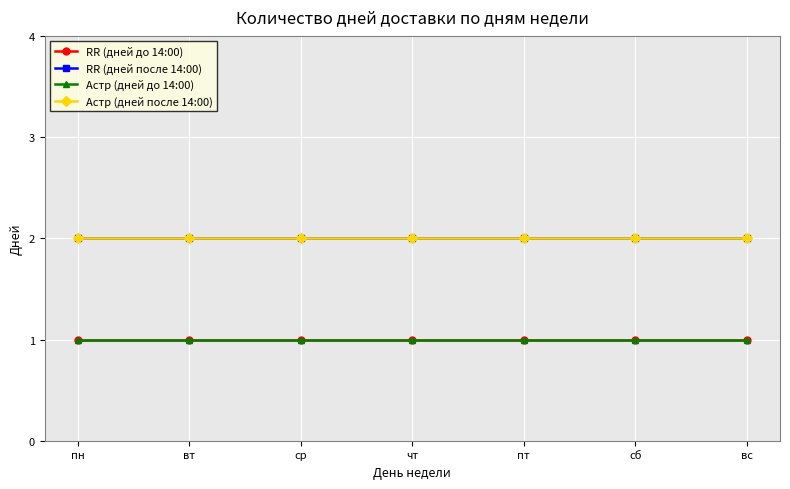

Reading right to left, what are all the values shown in this chart?

RR (дней до 14:00): вс=1	сб=1	пт=1	чт=1	ср=1	вт=1	пн=1
RR (дней после 14:00): вс=2	сб=2	пт=2	чт=2	ср=2	вт=2	пн=2
Астр (дней до 14:00): вс=1	сб=1	пт=1	чт=1	ср=1	вт=1	пн=1
Астр (дней после 14:00): вс=2	сб=2	пт=2	чт=2	ср=2	вт=2	пн=2